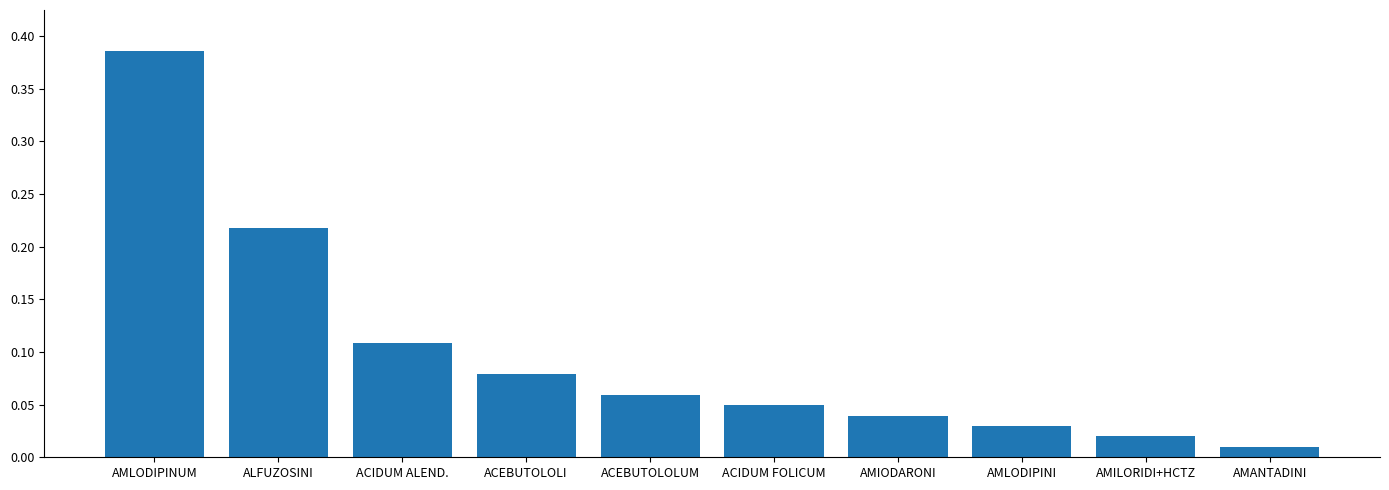

How many data points does each series have?

10